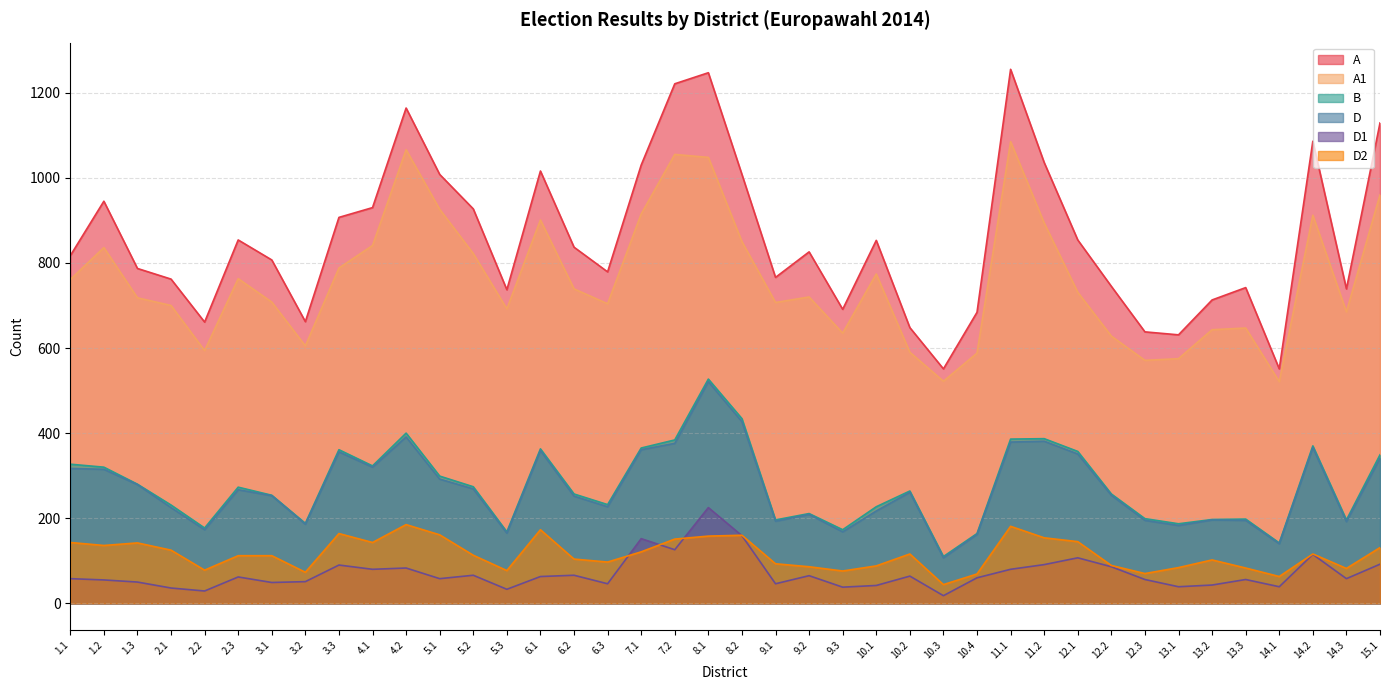

Count the number of data series in this chart.

6